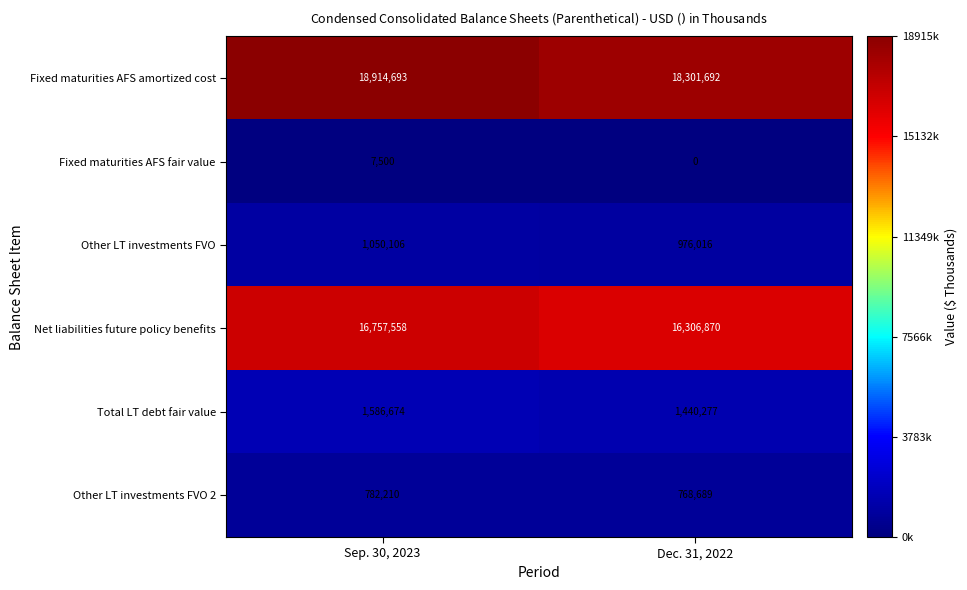

What is the difference between the Other LT investments FVO values at Dec. 31, 2022 and Sep. 30, 2023?

74090